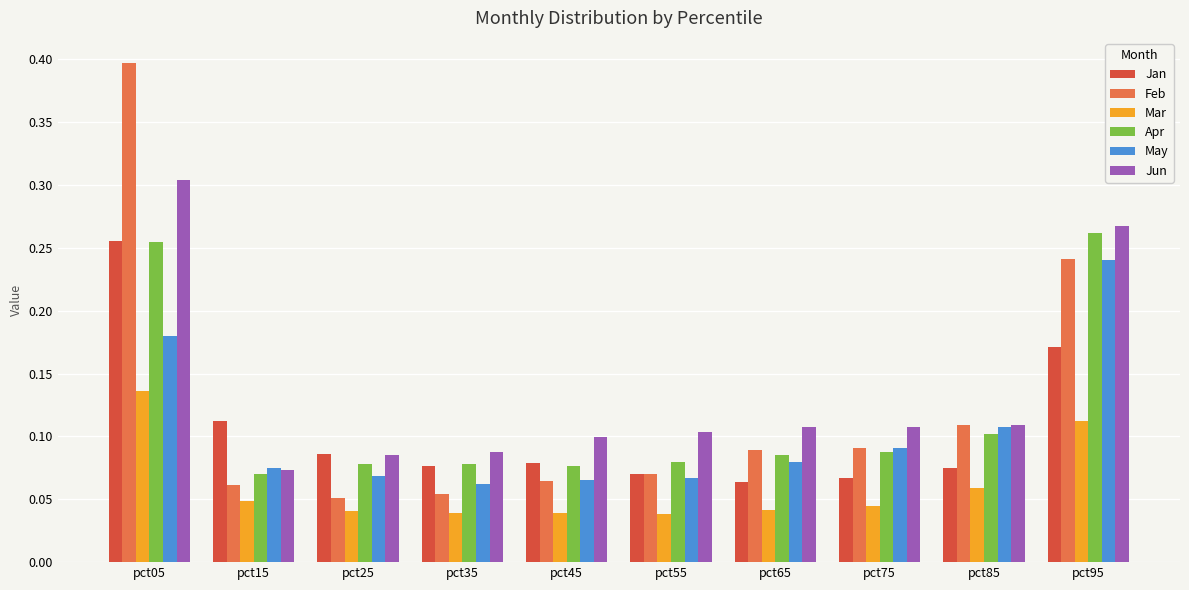

True or false: Feb has a value of 0.1 at pct35.

True